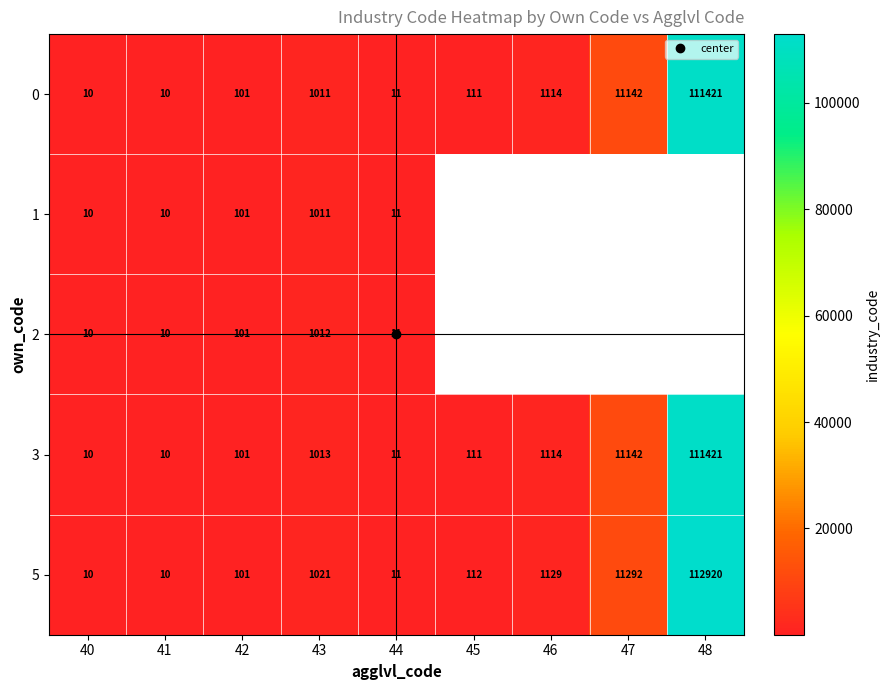

What is the smallest value displayed?

10.0